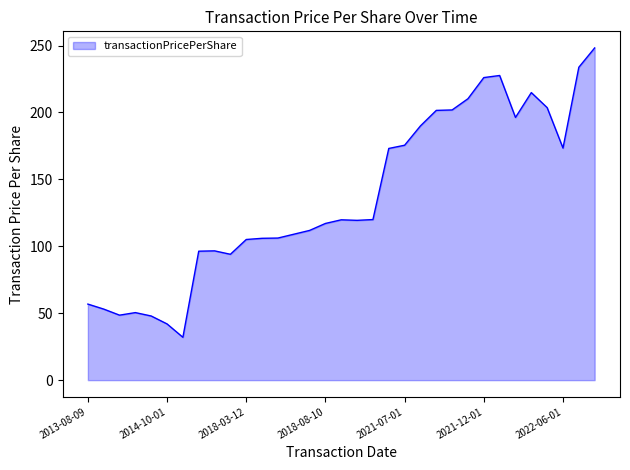

What is the difference between the maximum and minimum values?

216.2